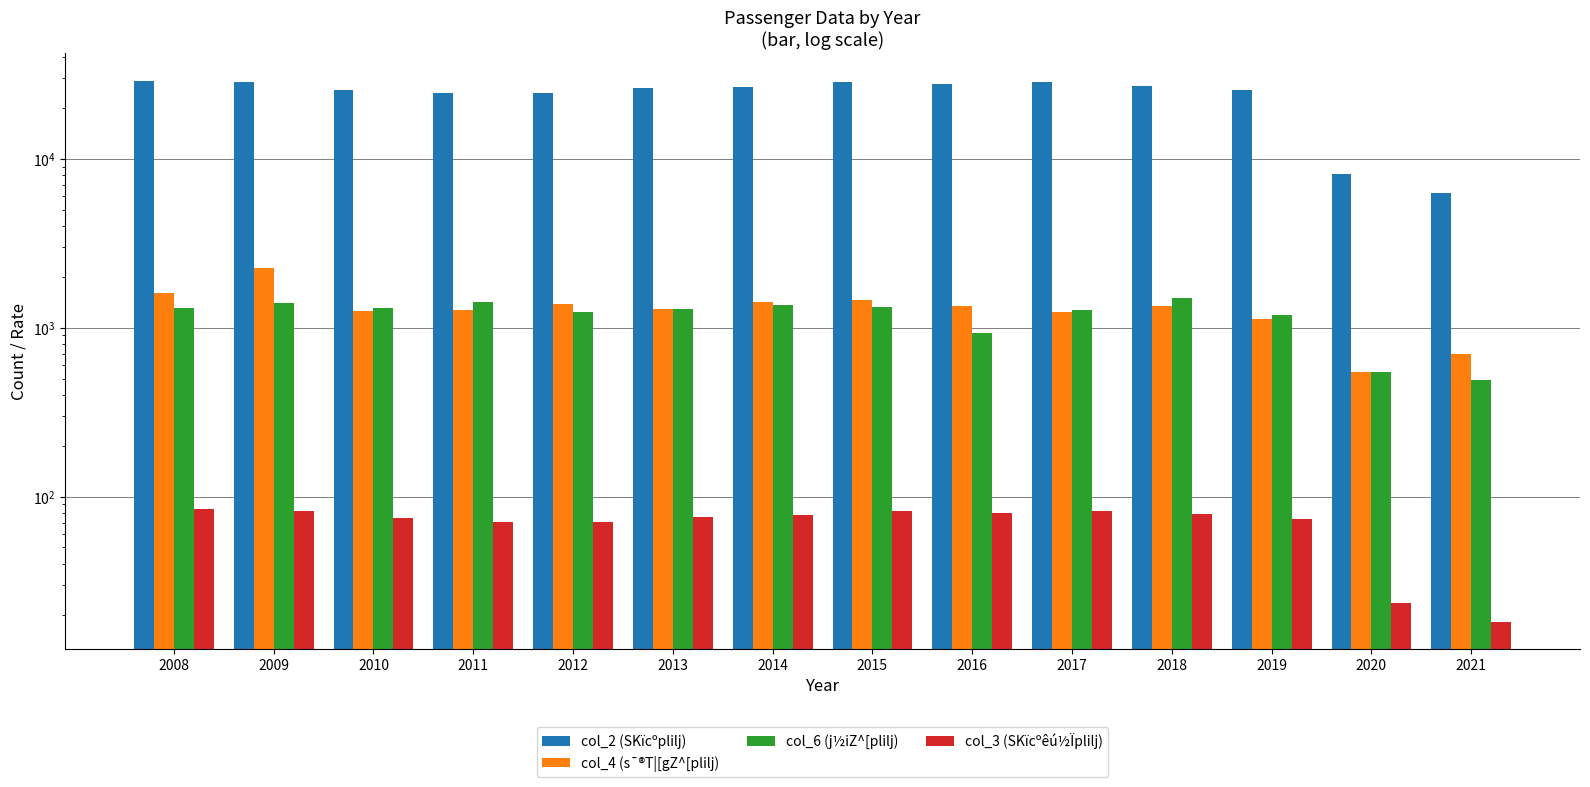

Rank the categories by col_6 (j½iZ^[plilj) value from lowest to highest.

2021, 2020, 2016, 2019, 2012, 2017, 2013, 2008, 2010, 2015, 2014, 2009, 2011, 2018